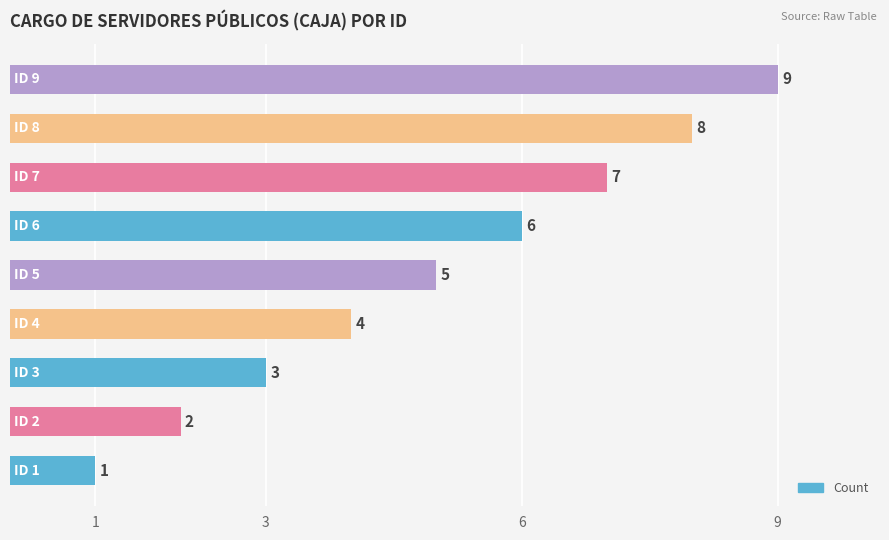

Count the values in the range 3 to 7.

5